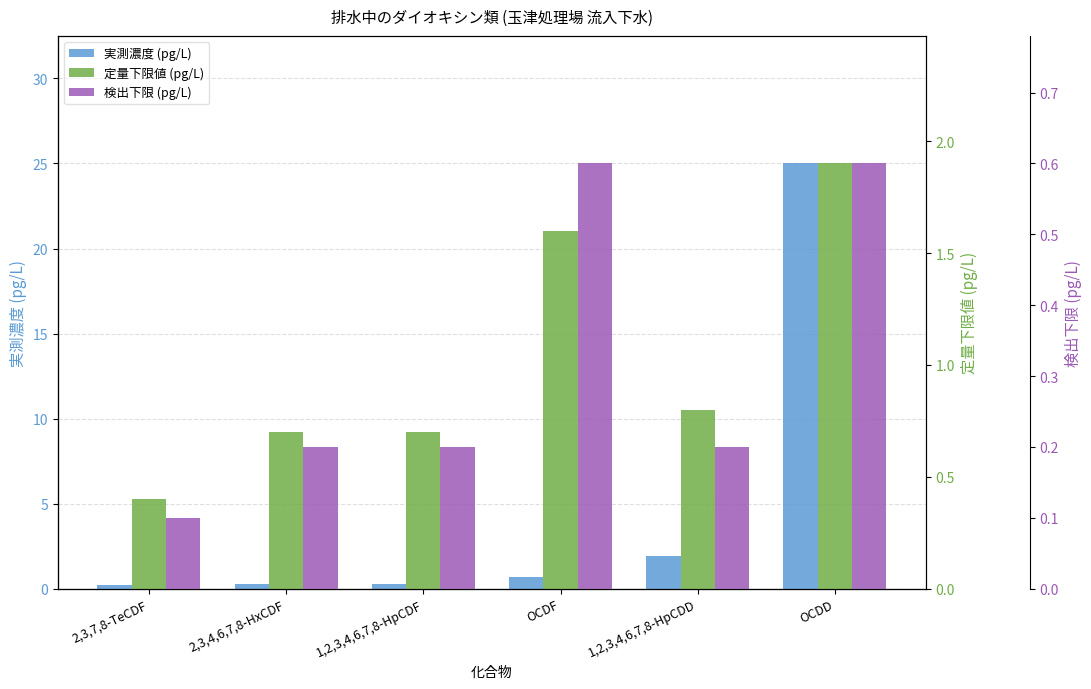

True or false: 定量下限値 (pg/L) has a value of 0.4 at 2,3,7,8-TeCDF.

True